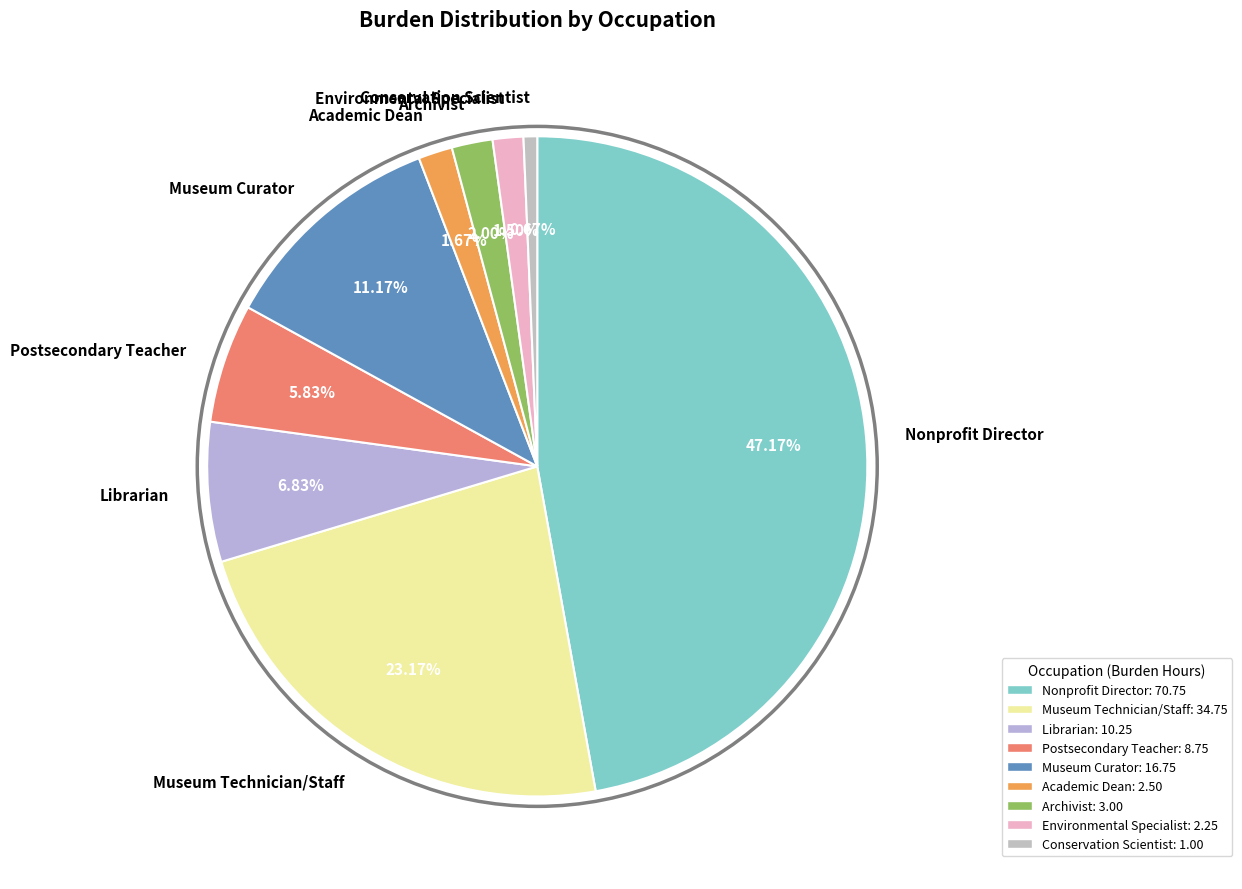

To the nearest percent, what percentage of the pie is Librarian?

7%